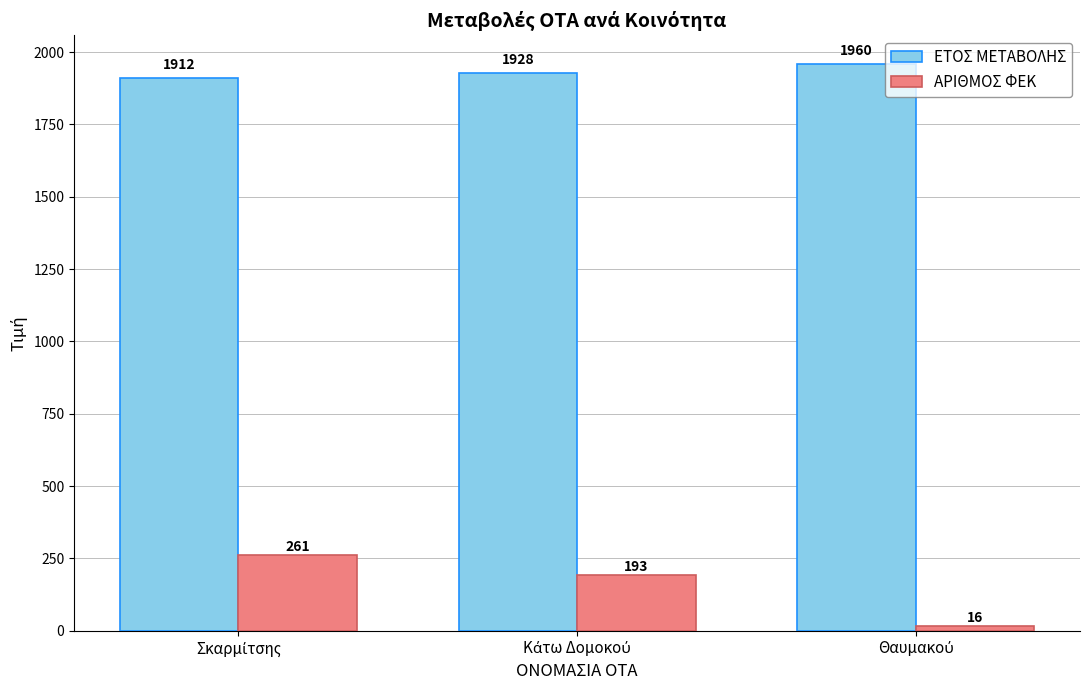

What is the maximum value for ΕΤΟΣ ΜΕΤΑΒΟΛΗΣ?

1960